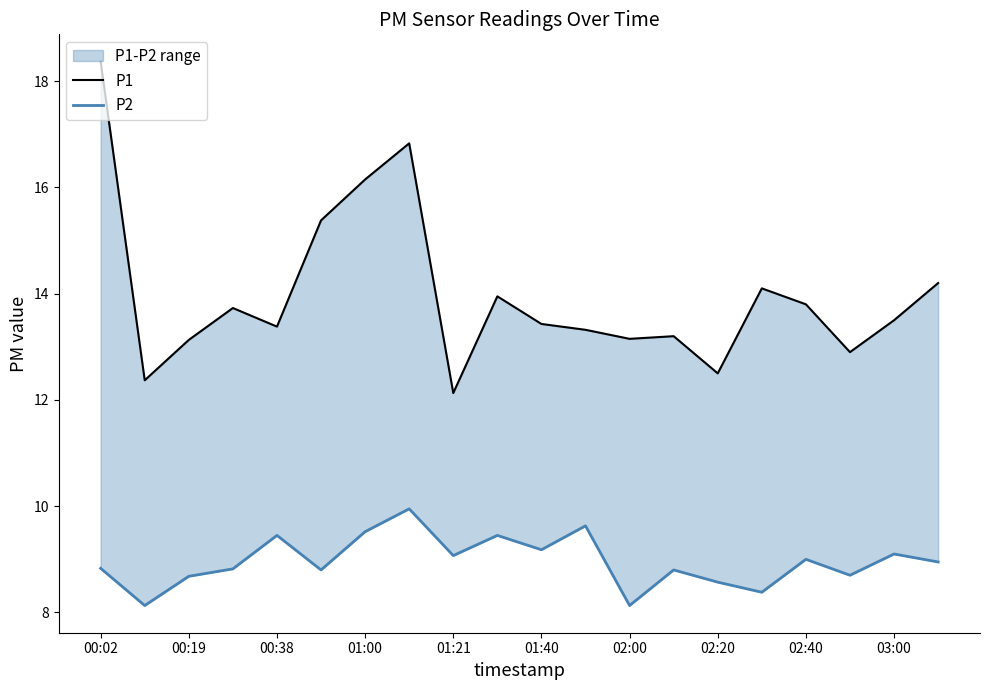

List the series in order of their overall mean, highest first.

P1, P2